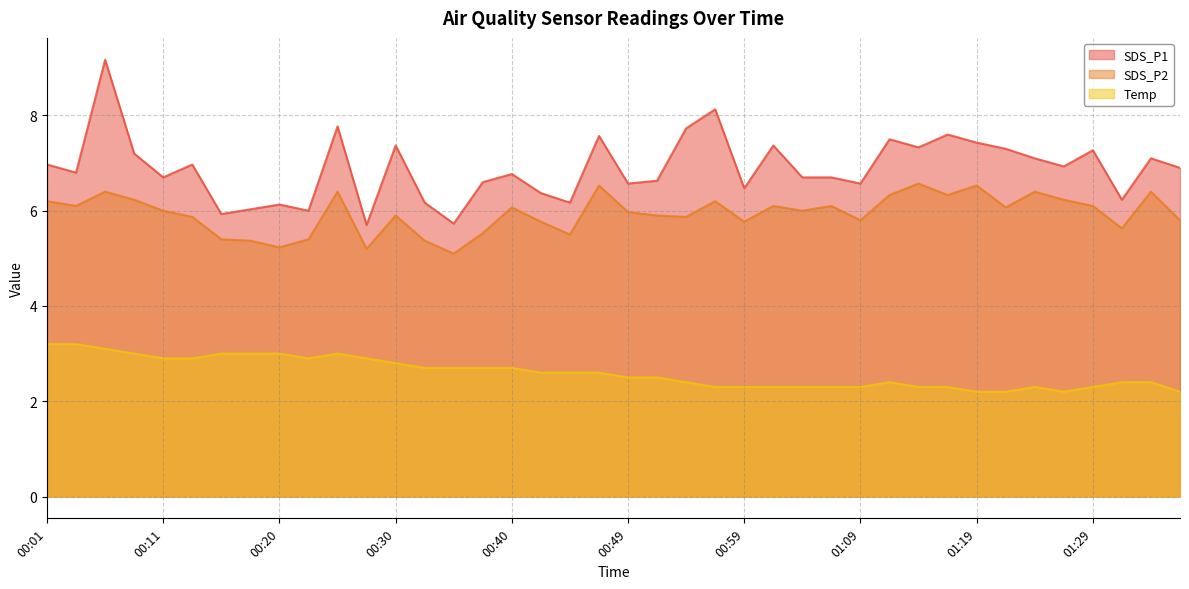

Which category has the lowest value across all series?

01:19